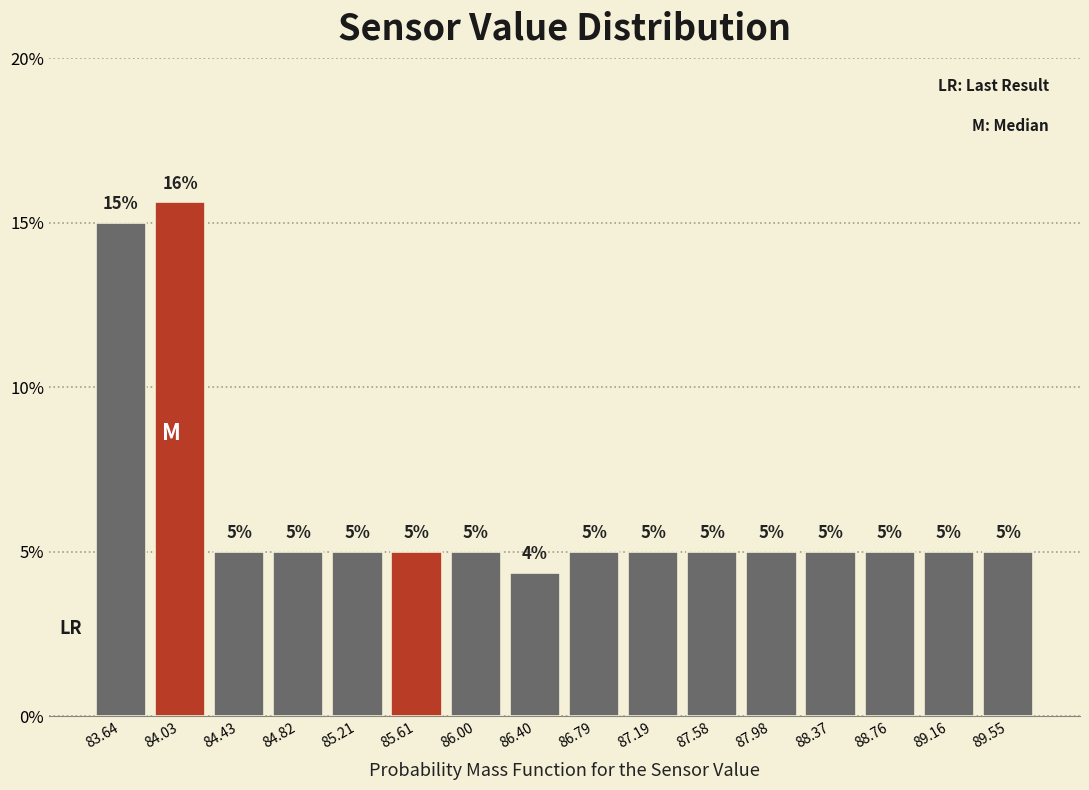

Over which range of the x-axis is the bar tallest?

83.85 to 84.25